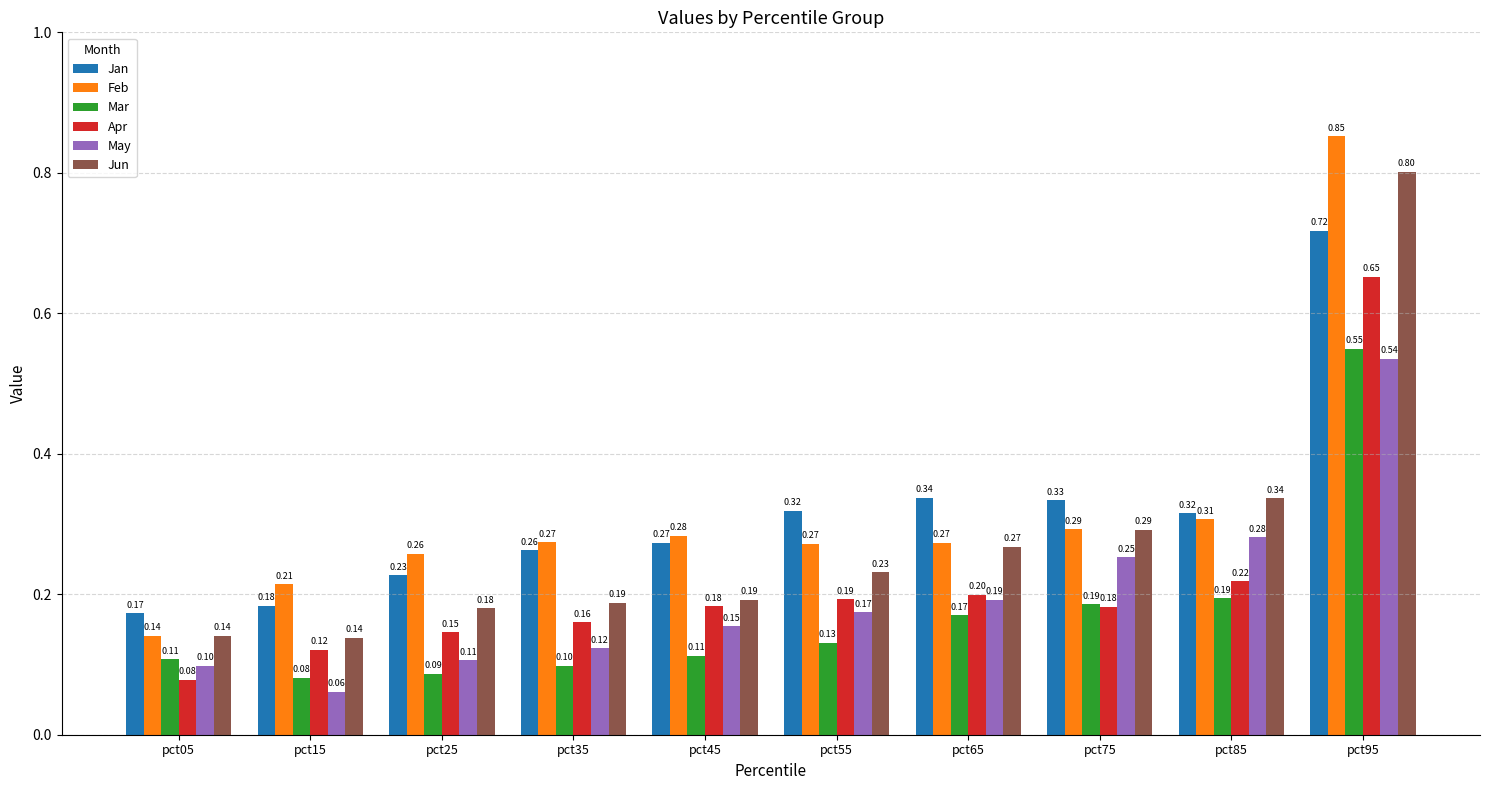

List the series in order of their peak value, highest first.

Feb, Jun, Jan, Apr, Mar, May